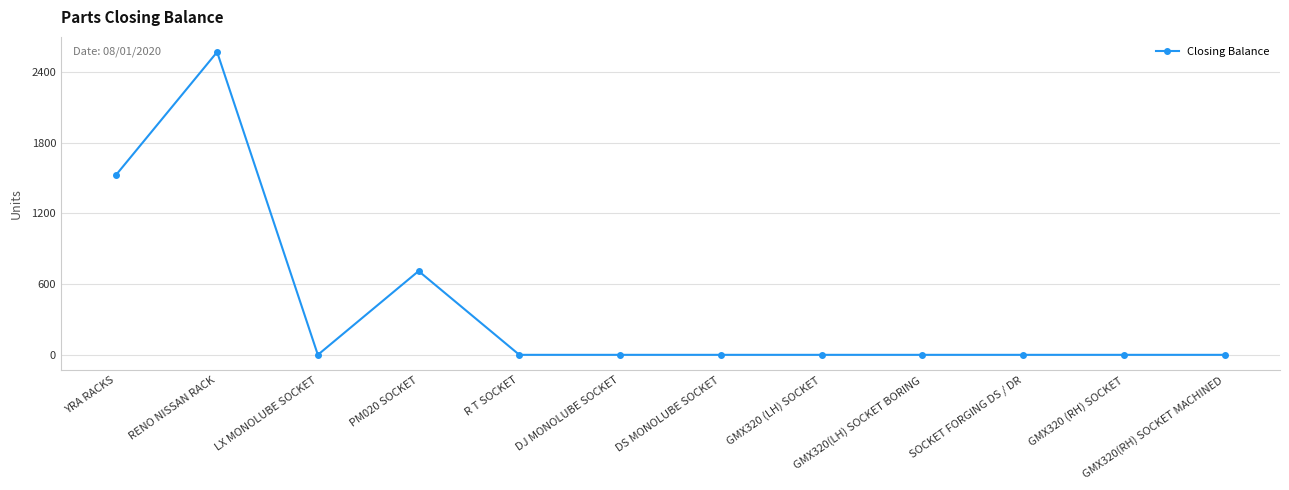

Reading right to left, extract all data points from this chart.

0	0	0	0	0	0	0	0	711	0	2570	1530